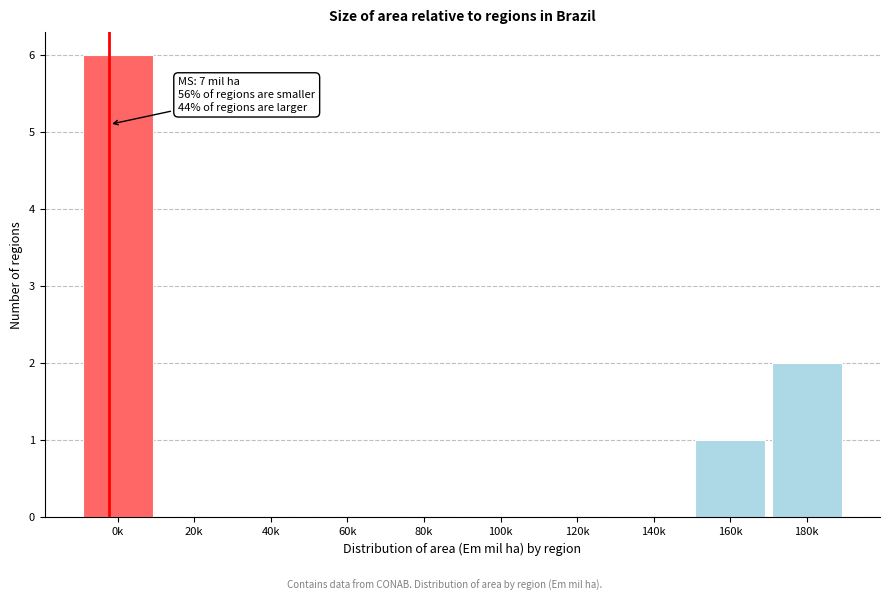

Reading left to right, what are all the values shown in this chart?

0k=6	20k=0	40k=0	60k=0	80k=0	100k=0	120k=0	140k=0	160k=1	180k=2